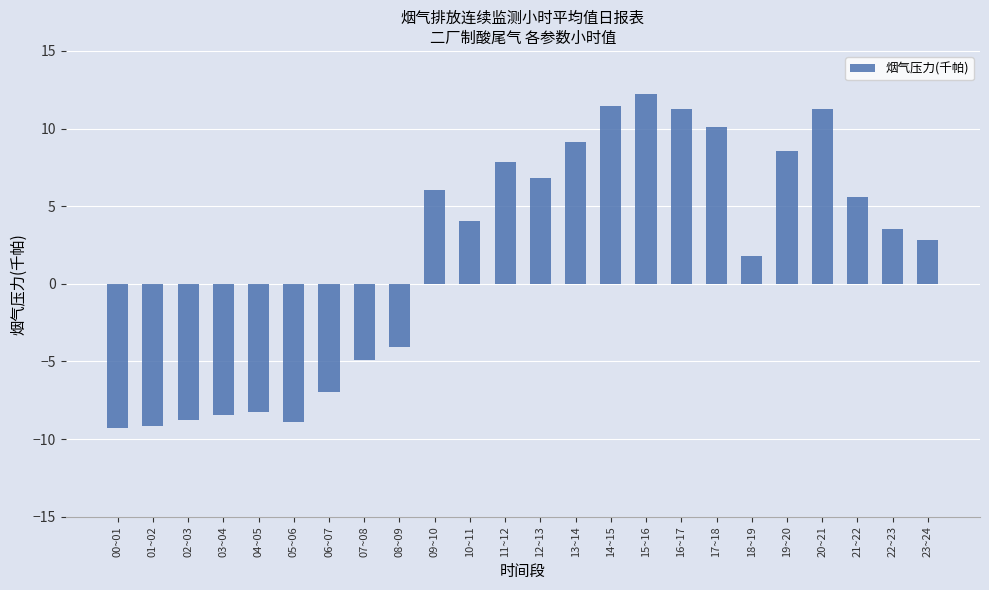

What is the greatest value displayed?

12.2